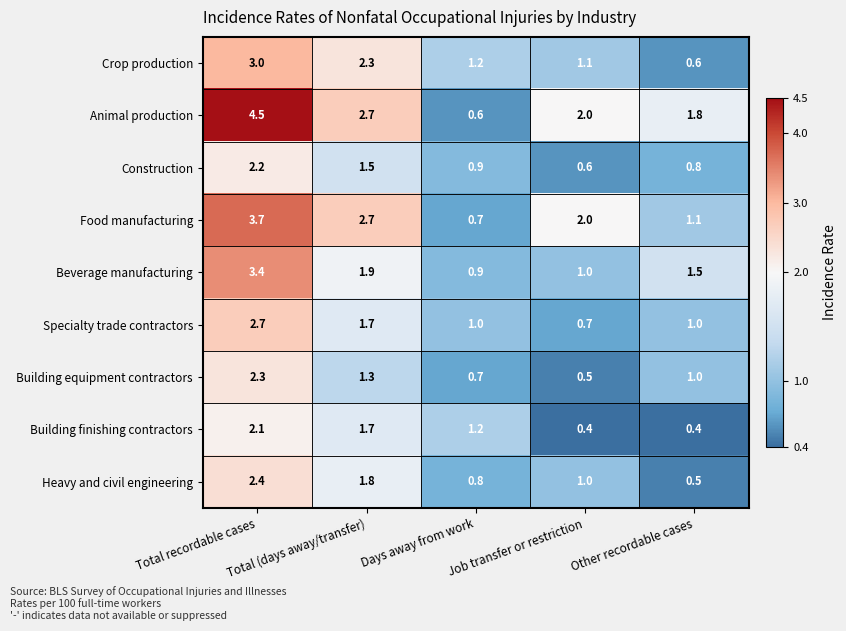

Which category has the highest value in the Beverage manufacturing series?

Total recordable cases